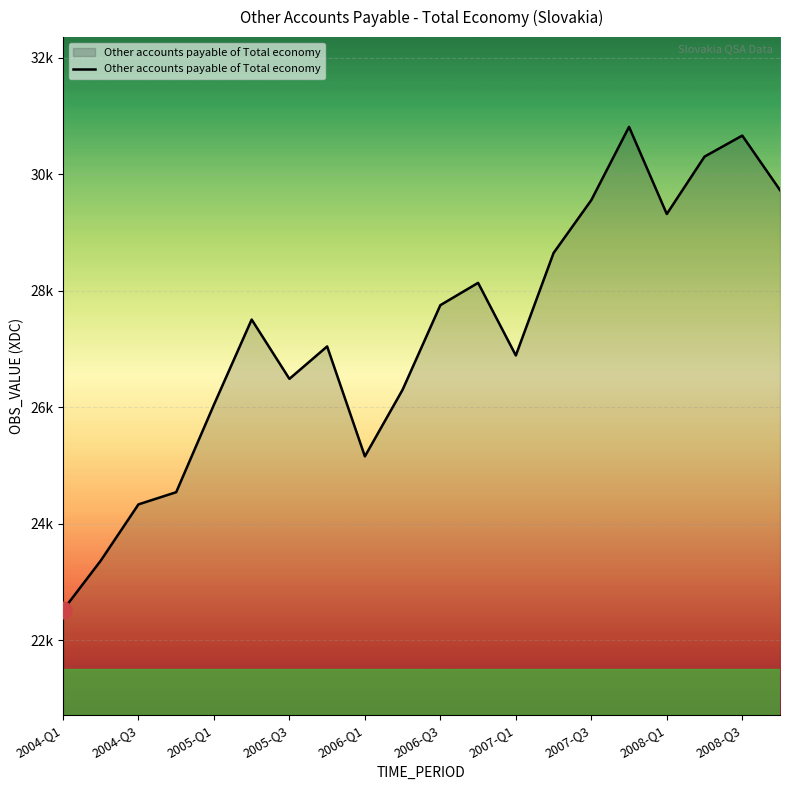

What is the difference between the maximum and minimum values?

8299.4